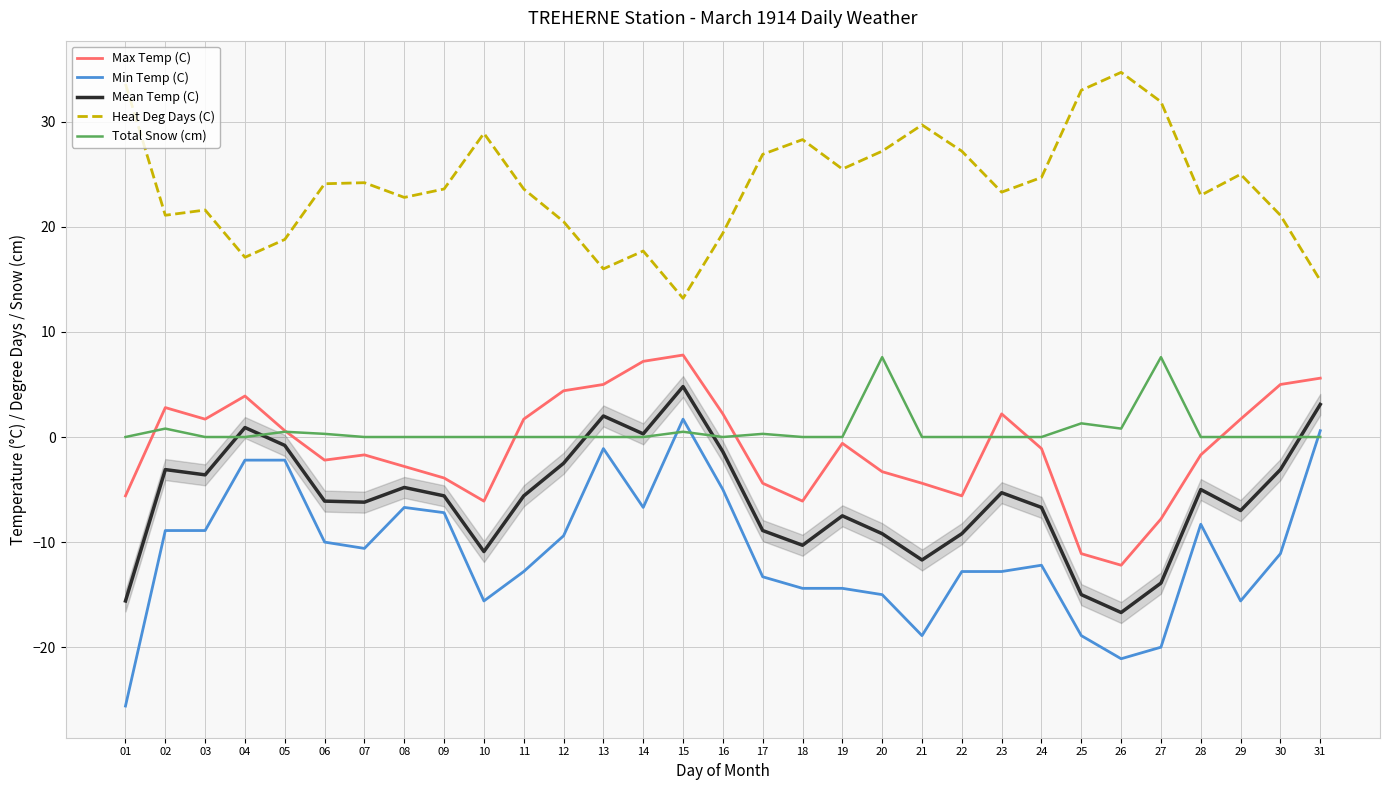

True or false: Mean Temp (C) has more than 2 interior local peaks.

True